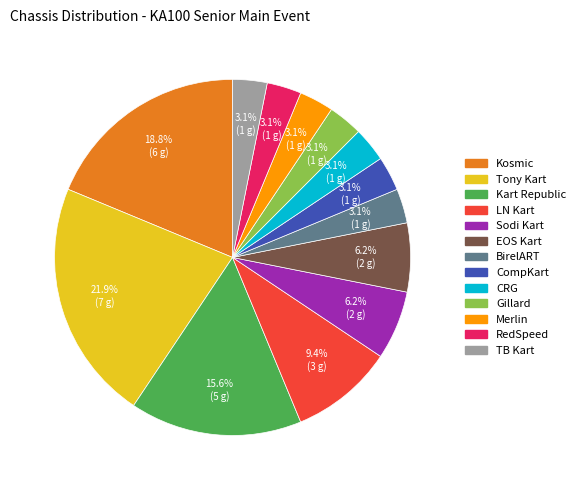

The Kart Republic slice represents 3% of the pie. True or false?

False